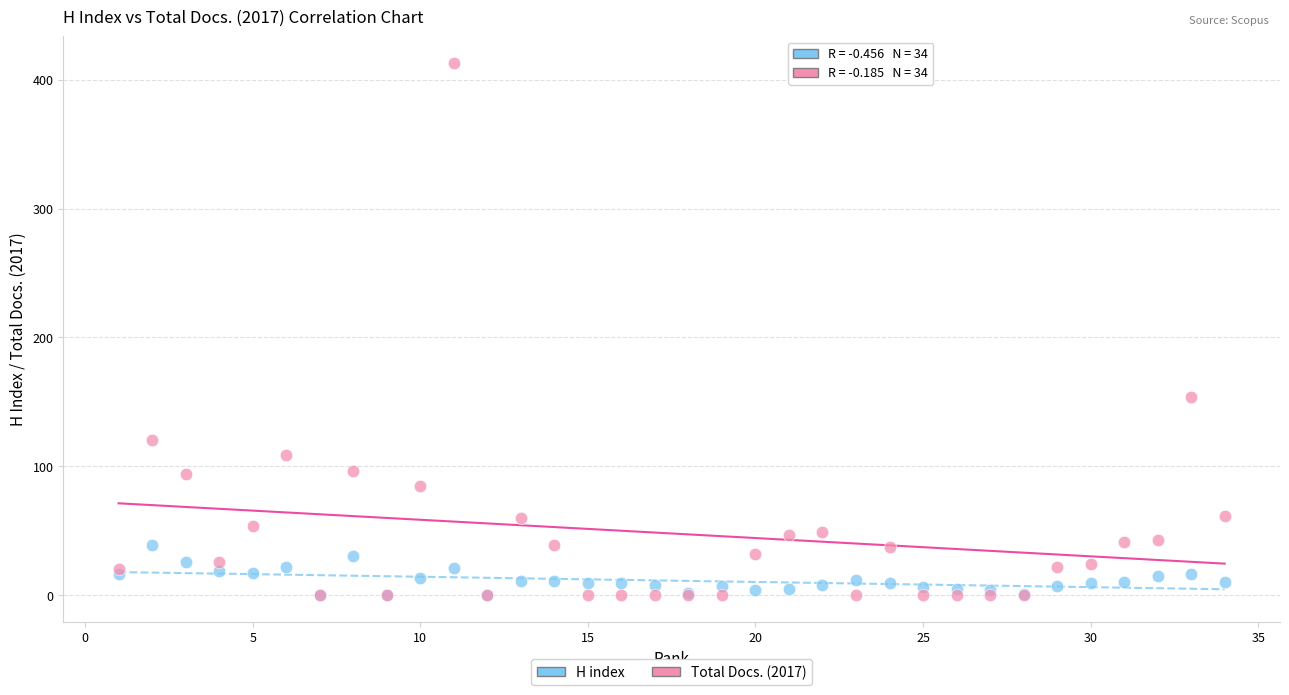

In the Total Docs. (2017) series, what Y value is closest to 206?

154